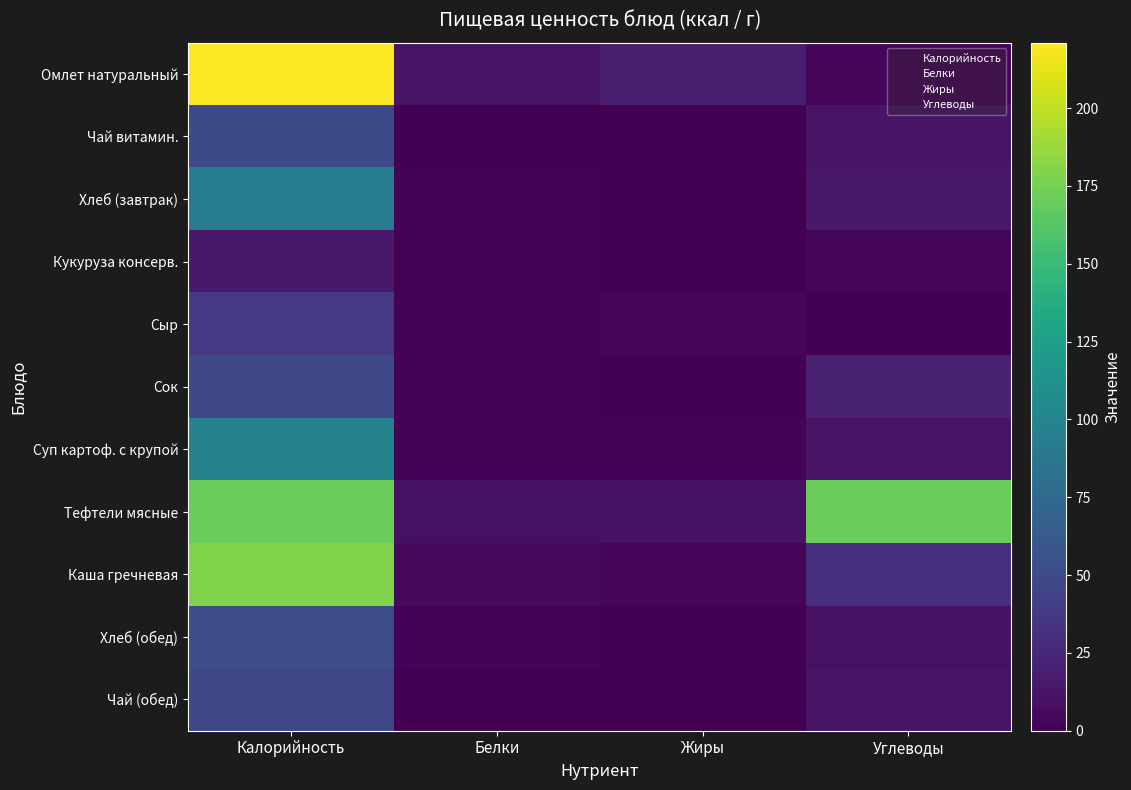

At which category does the chart reach its peak across all series?

Калорийность